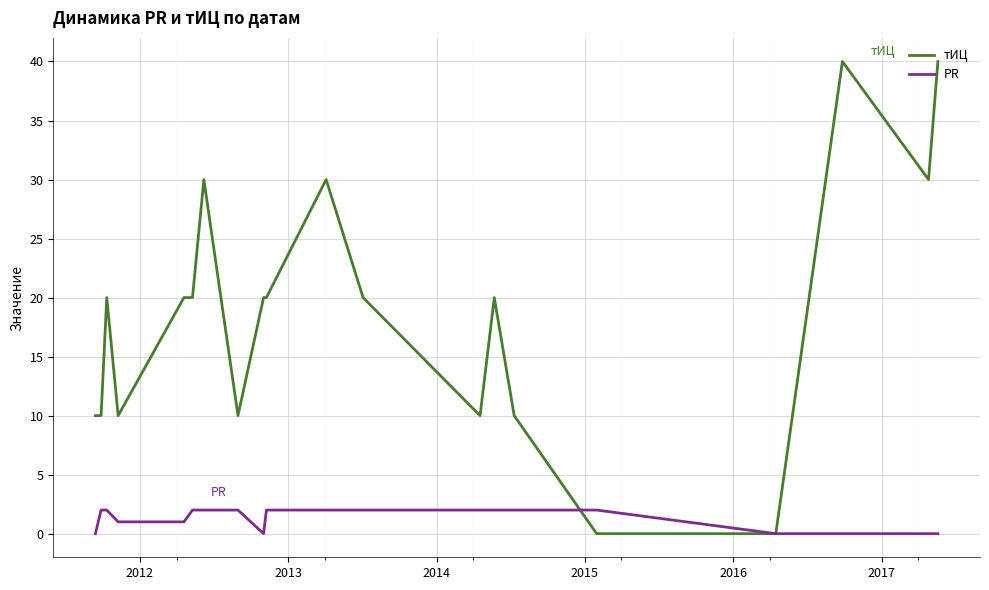

Which series has the largest range (max minus min)?

тИЦ